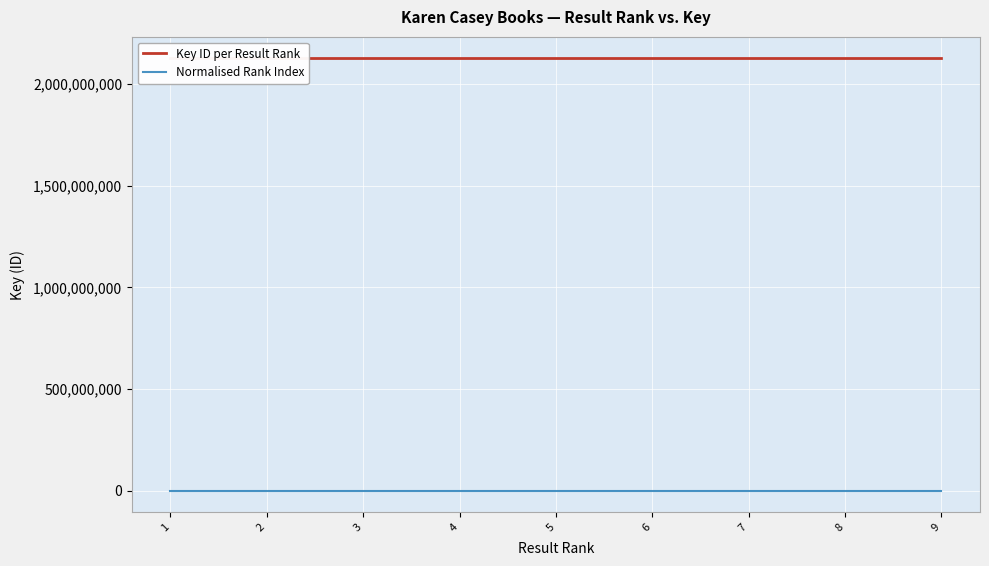

Which series has the widest spread of values?

Key ID per Result Rank